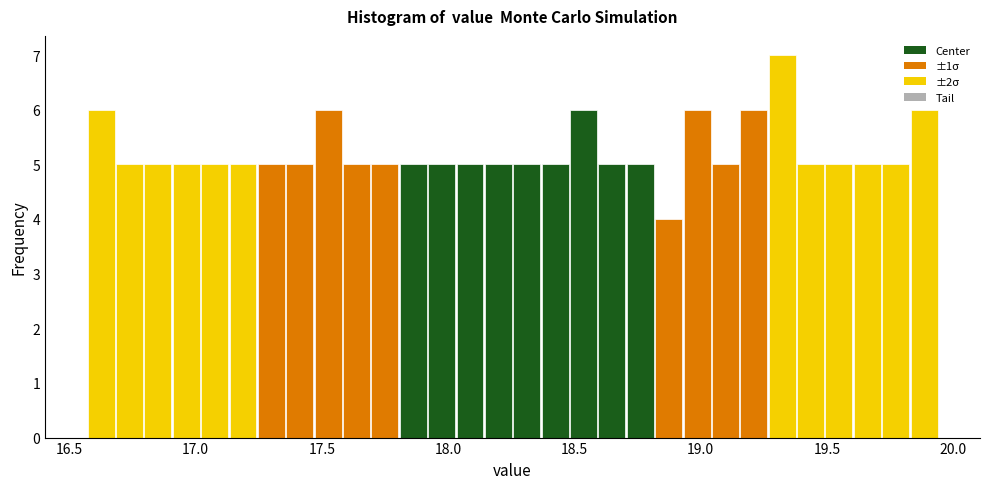

Read against the x-axis, roughly where is the centre of the tallest bar?

19.30